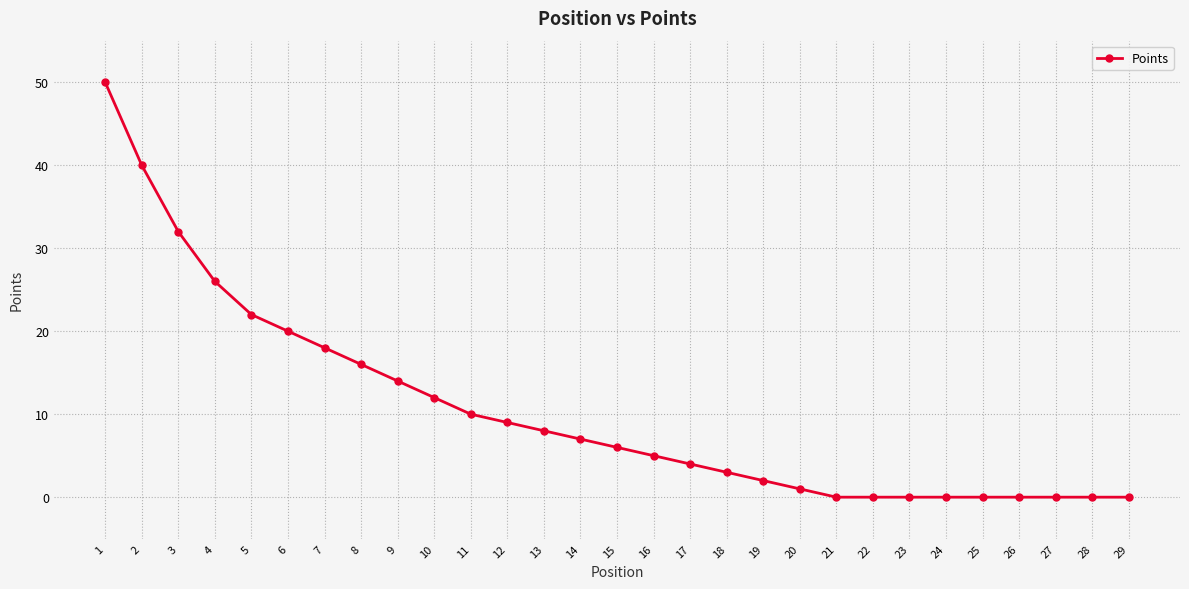

What is the sum of the values at 19 and 4?

28